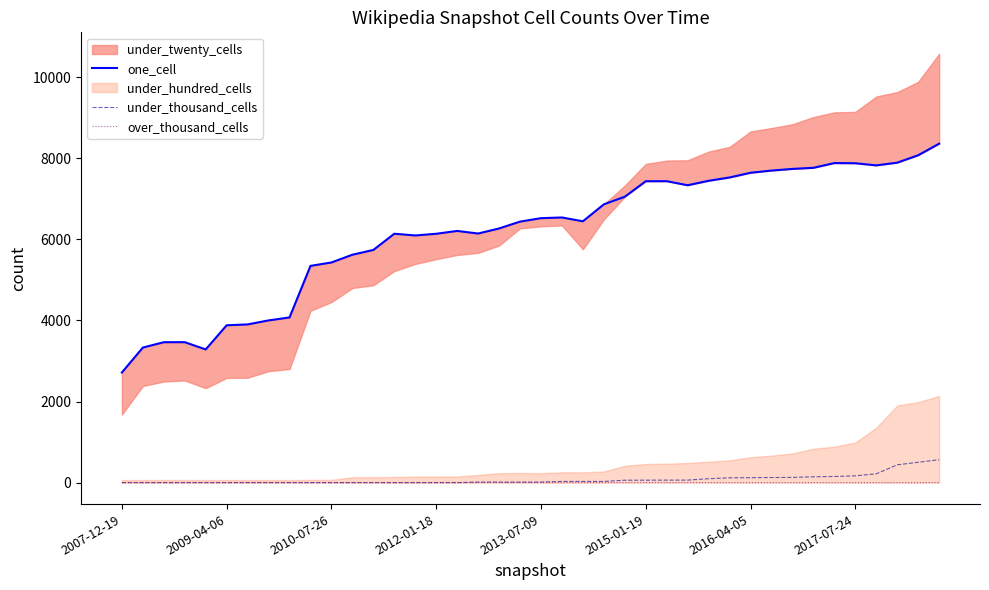

The value of one_cell at 31 is 13192. True or false?

False